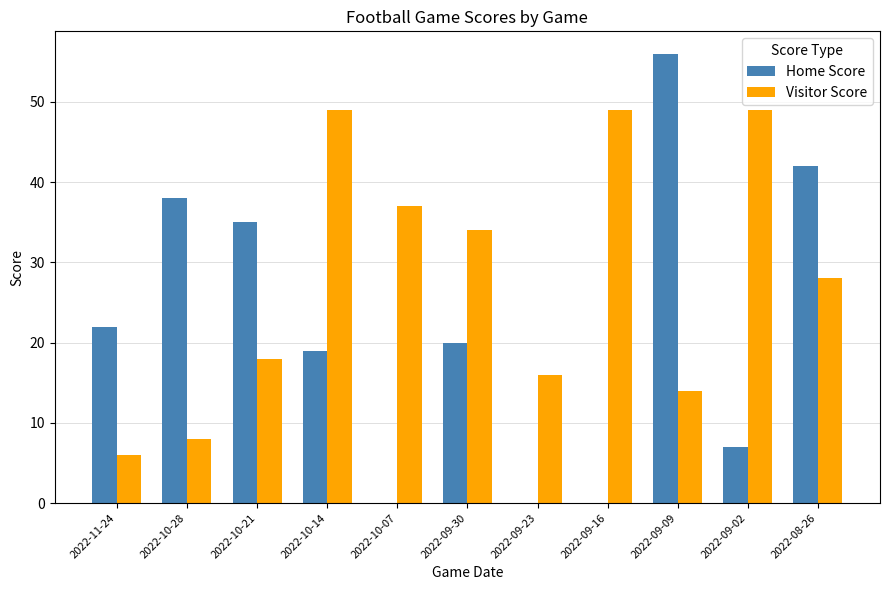

Between 2022-11-24 and 2022-10-28, which series saw the biggest shift?

Home Score